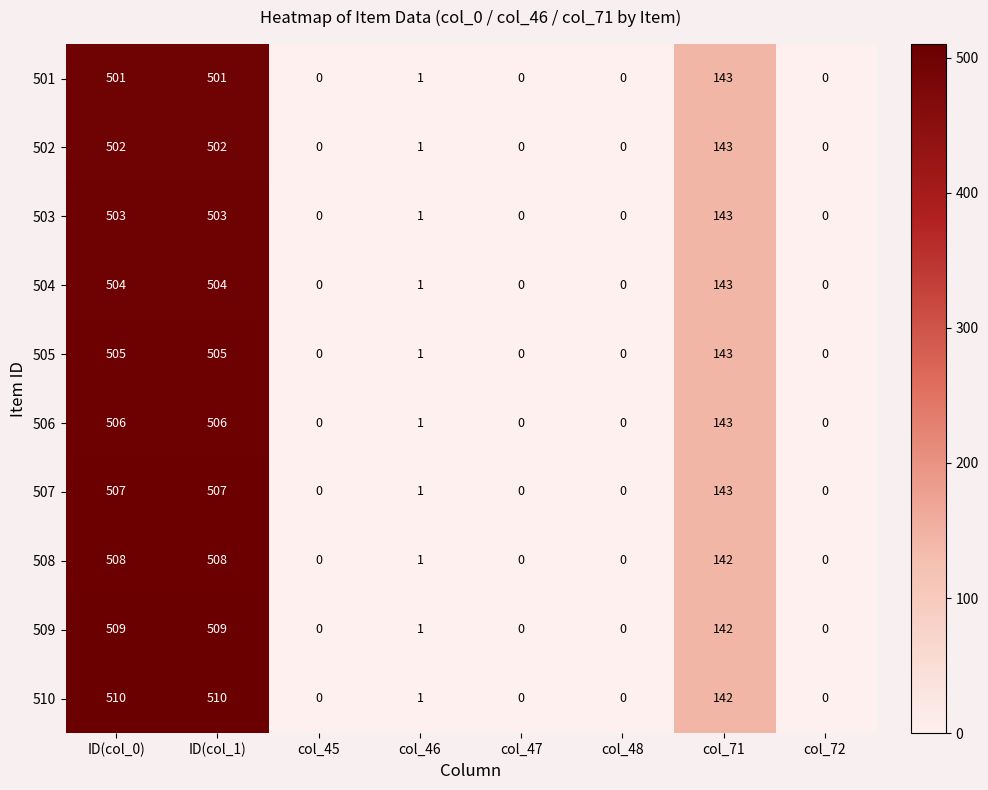

What is the difference between the 503 values at col_47 and ID(col_1)?

503